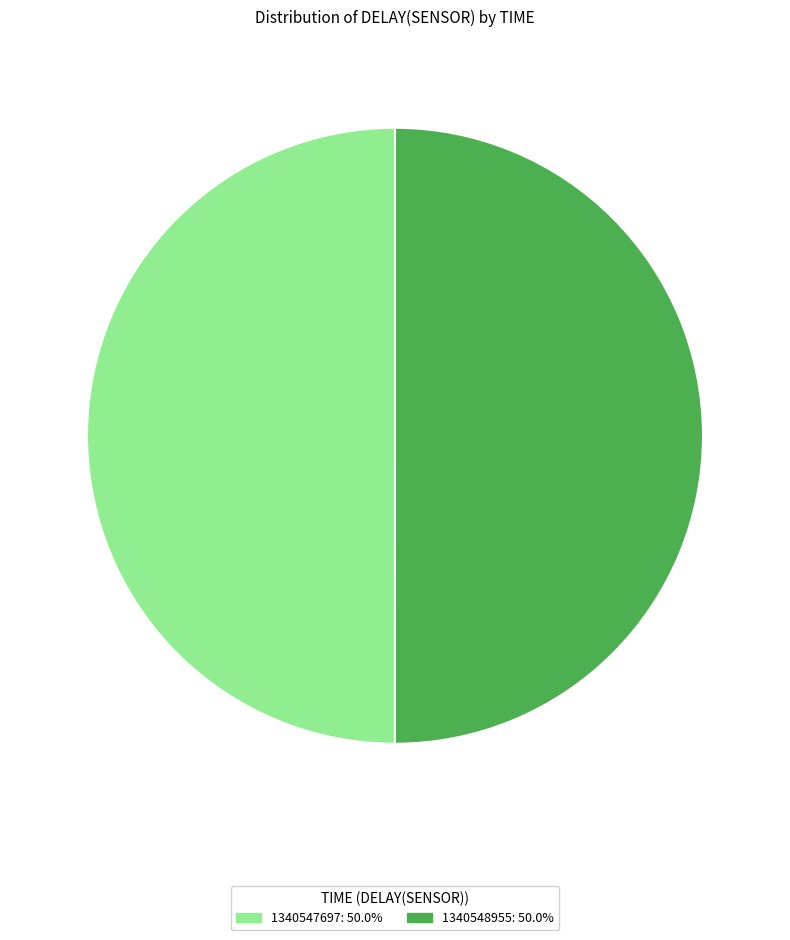

What is the ratio of the value at 1340548955 to the value at 1340547697?

1.0